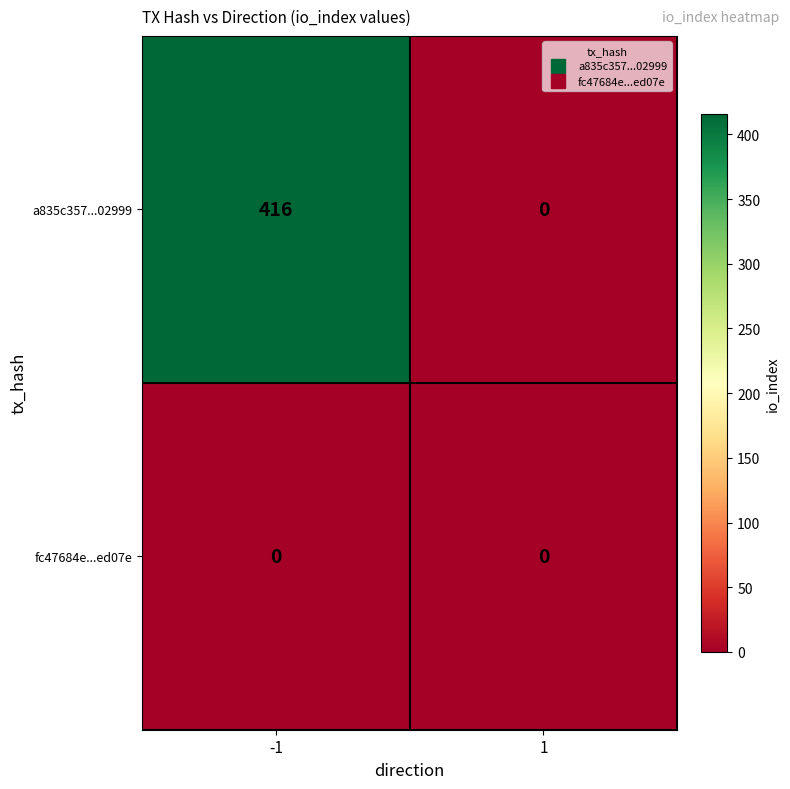

Reading left to right, what are all the values shown in this chart?

a835c357...02999: -1=416	1=0
fc47684e...ed07e: -1=0	1=0